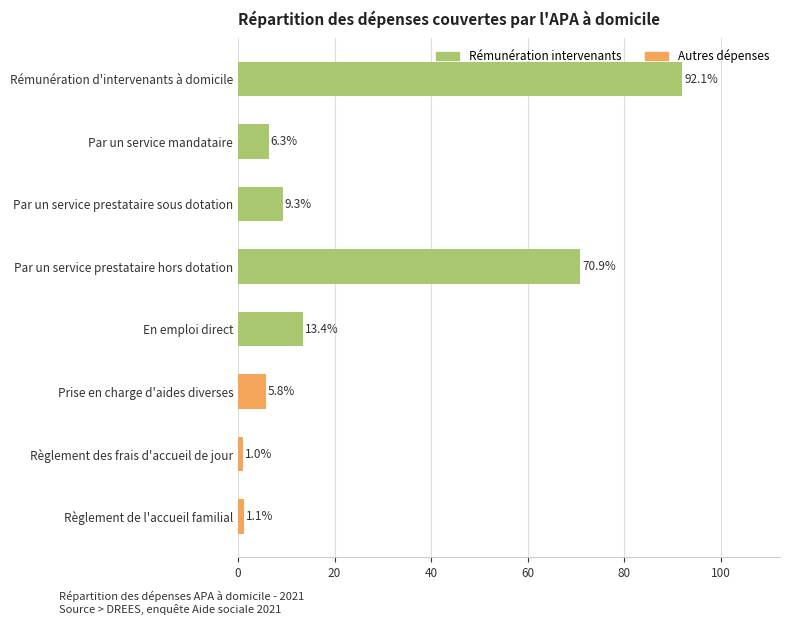

What is the sum of the values at Règlement de l'accueil familial and Rémunération d'intervenants à domicile?

93.2